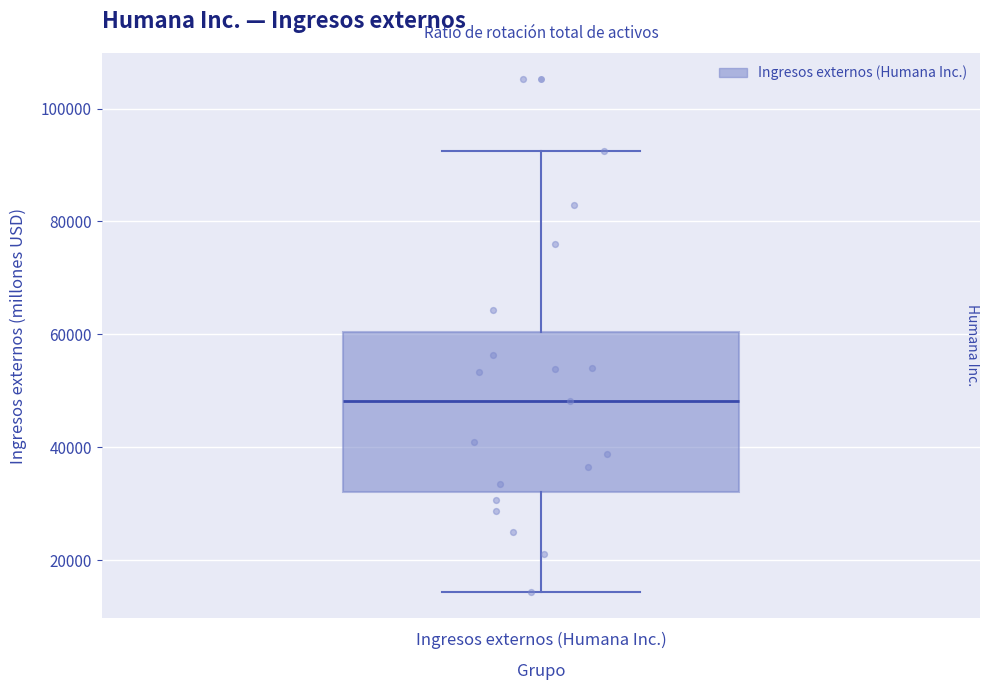

Read this box plot against the y-axis: the position of the median line, the range covered by the box, and the ends of both whiskers. The values are not printed on the chart, so give them approximately, as read against the axis.

median 48000, box 32000 to 60000, whiskers 14000 to 92000